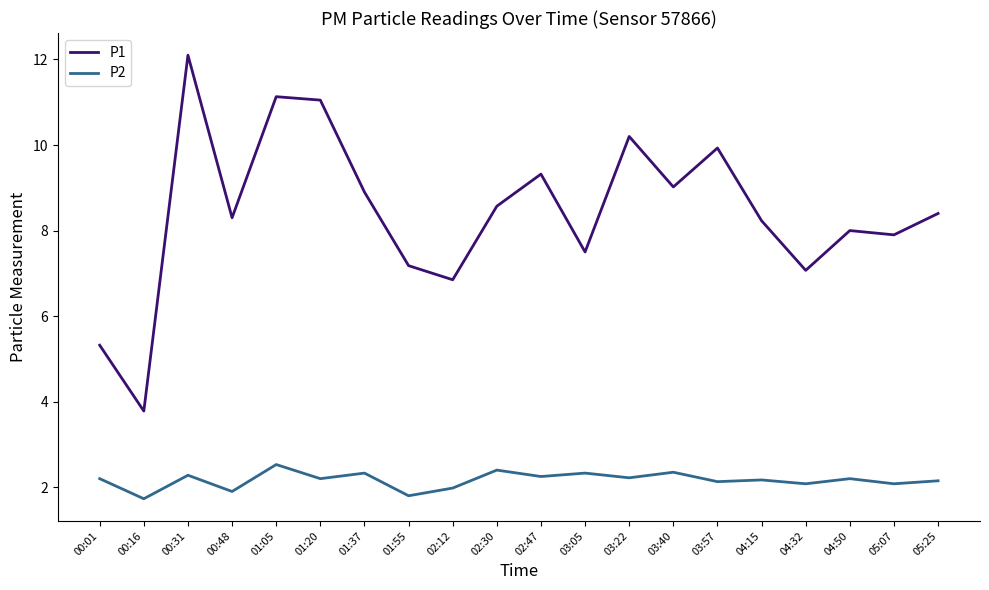

At which label does P1 first exceed 8?

00:31